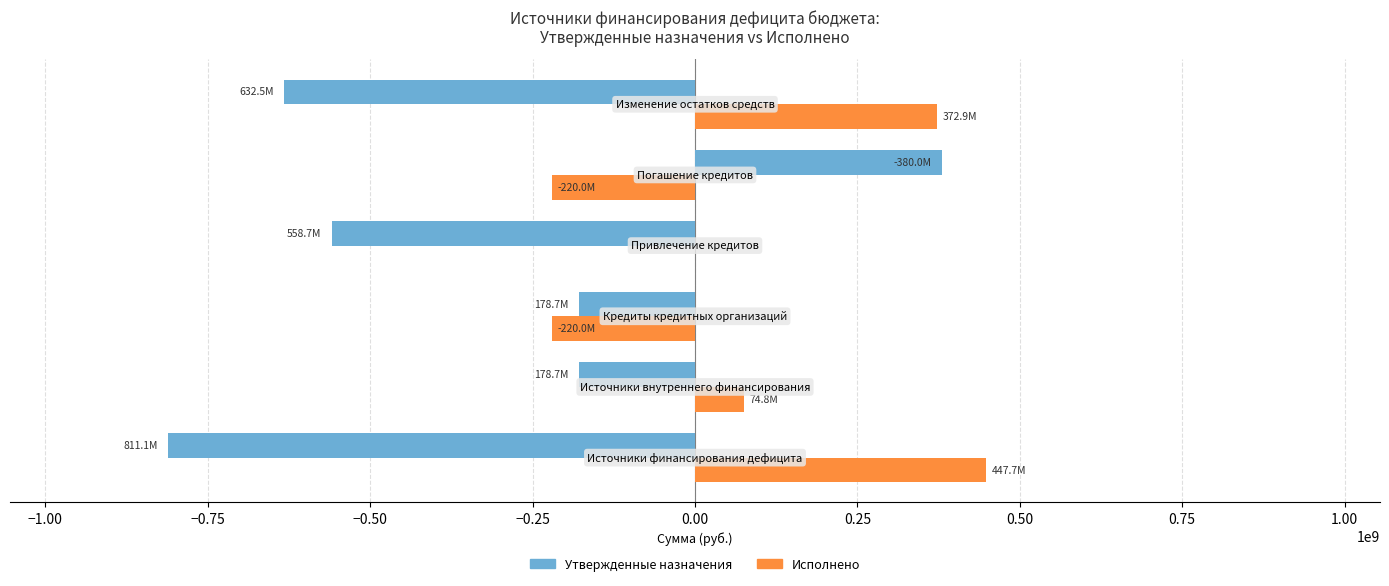

What is the sum of all Исполнено values?

455369337.9